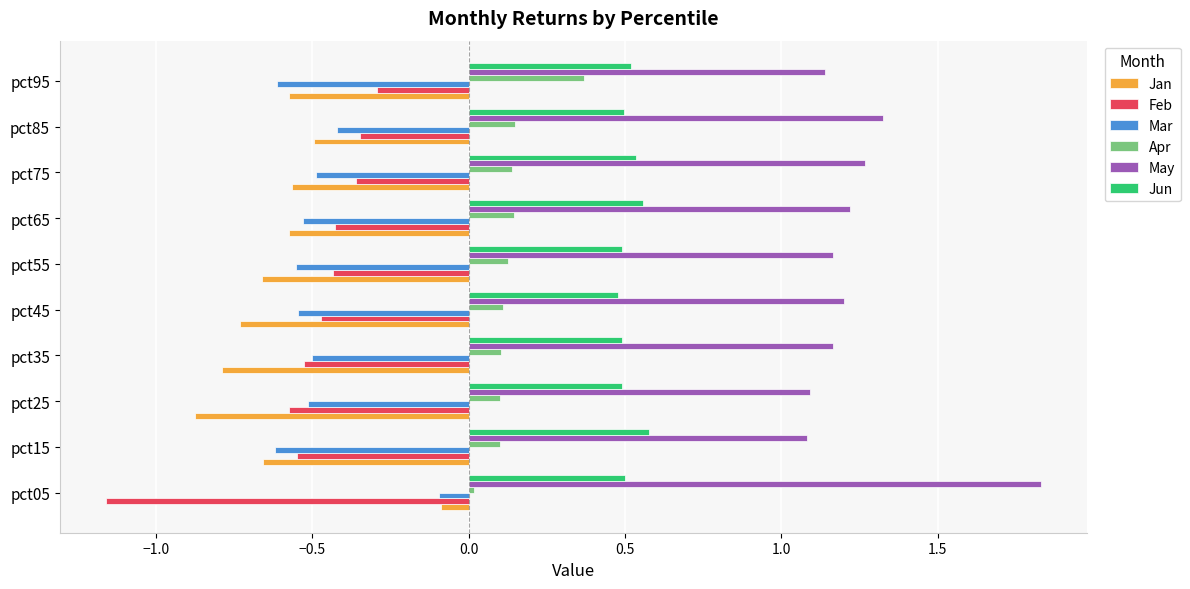

The Apr series shows 0.0 at pct05. True or false?

True